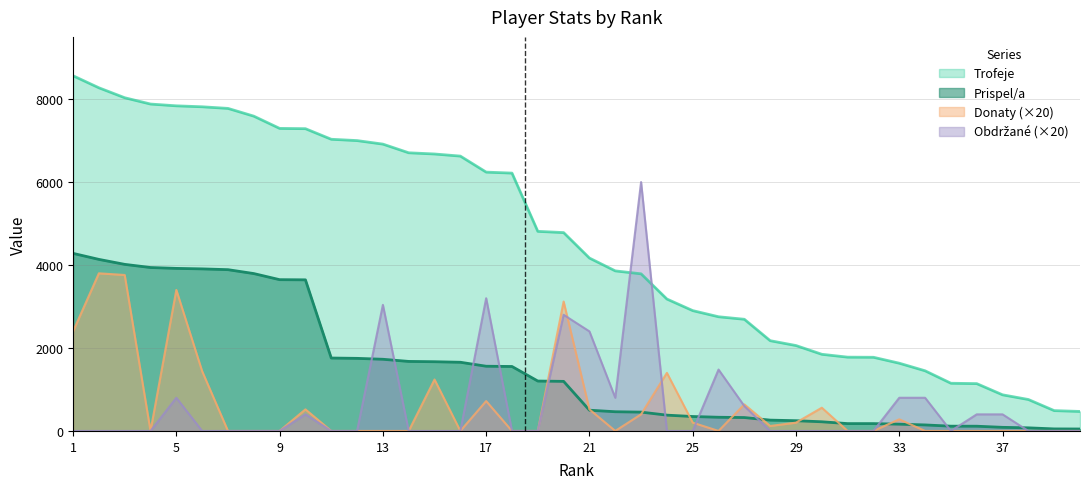

True or false: Obdrzane has more than 0 points higher than both neighbors.

True